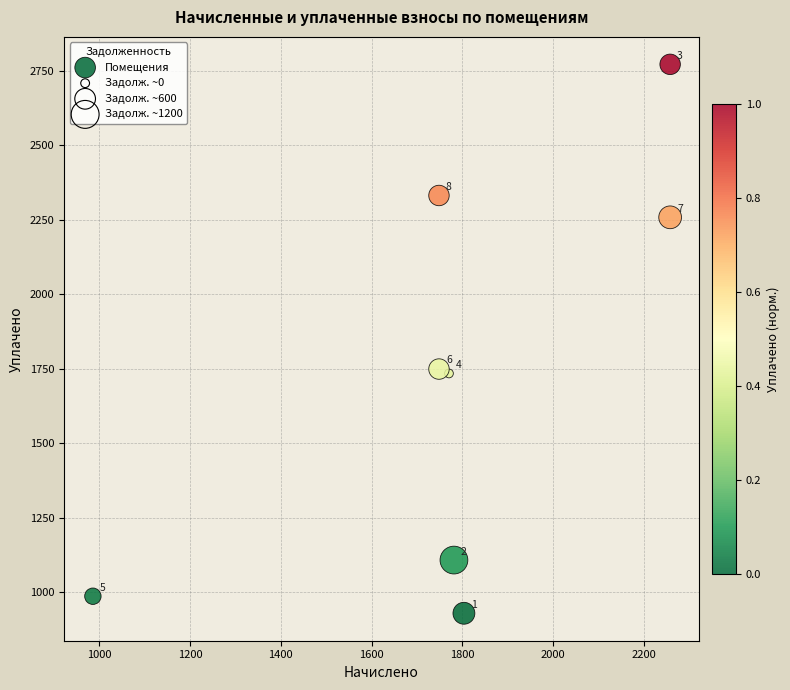

What is the average Y value?

1733.2